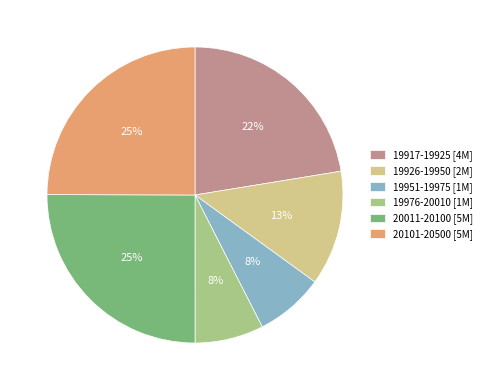

Is it true that 19951-19975 [1M] is 1% of the pie?

False